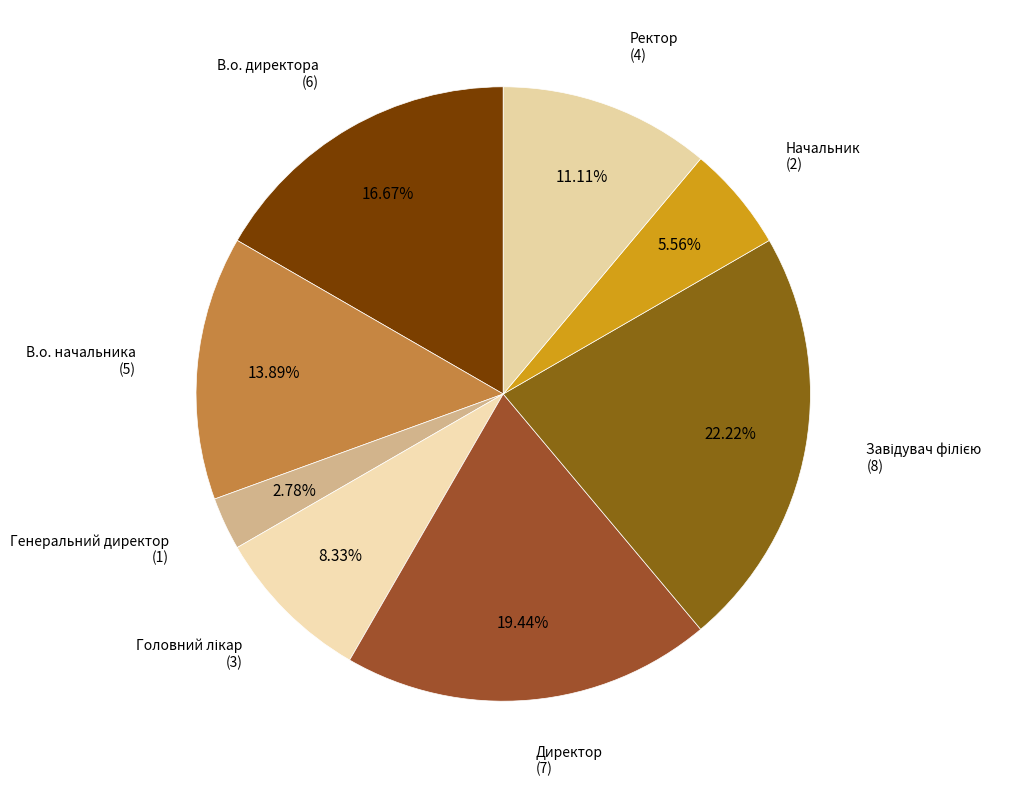

Does Ректор account for over 50% of the chart?

No